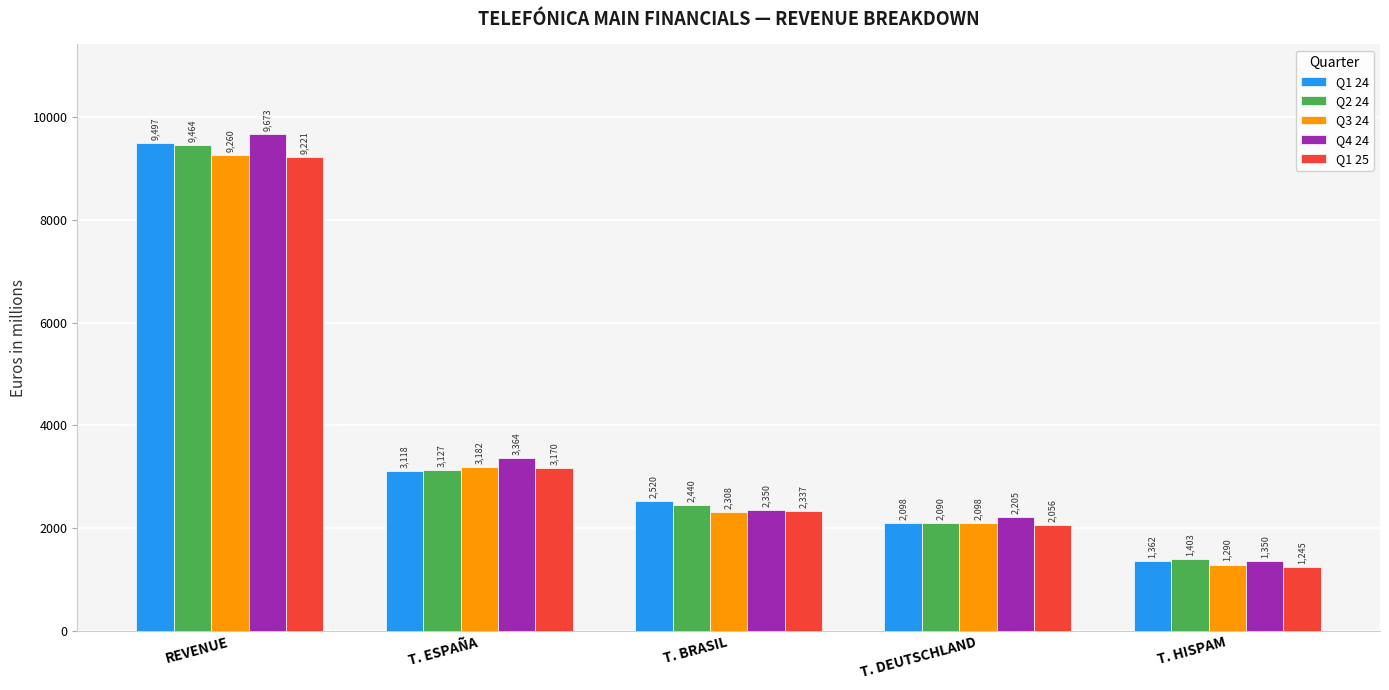

What is the value of the Q2 24 bar at the 1st from the left?

9463.7